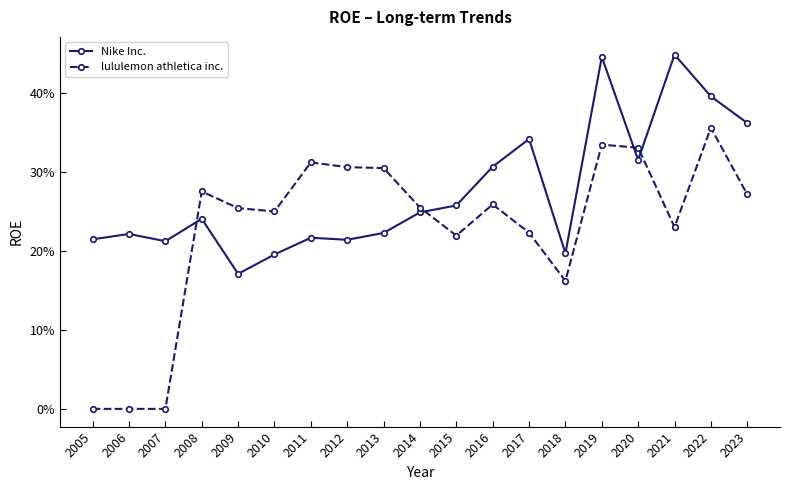

At which label does Nike Inc. reach its peak?

2021